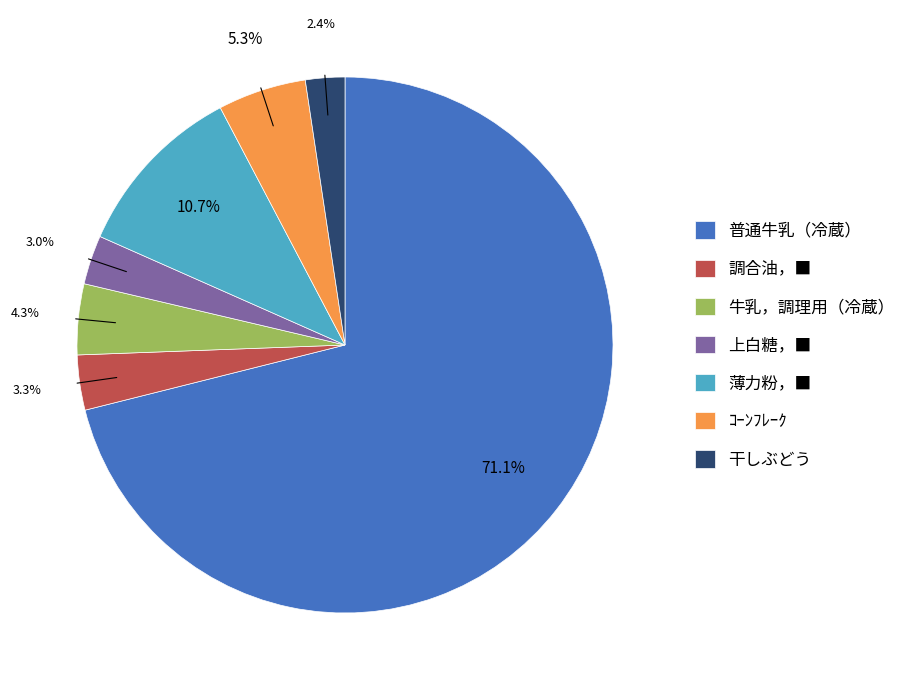

To the nearest percent, what portion does 干しぶどう represent?

2%